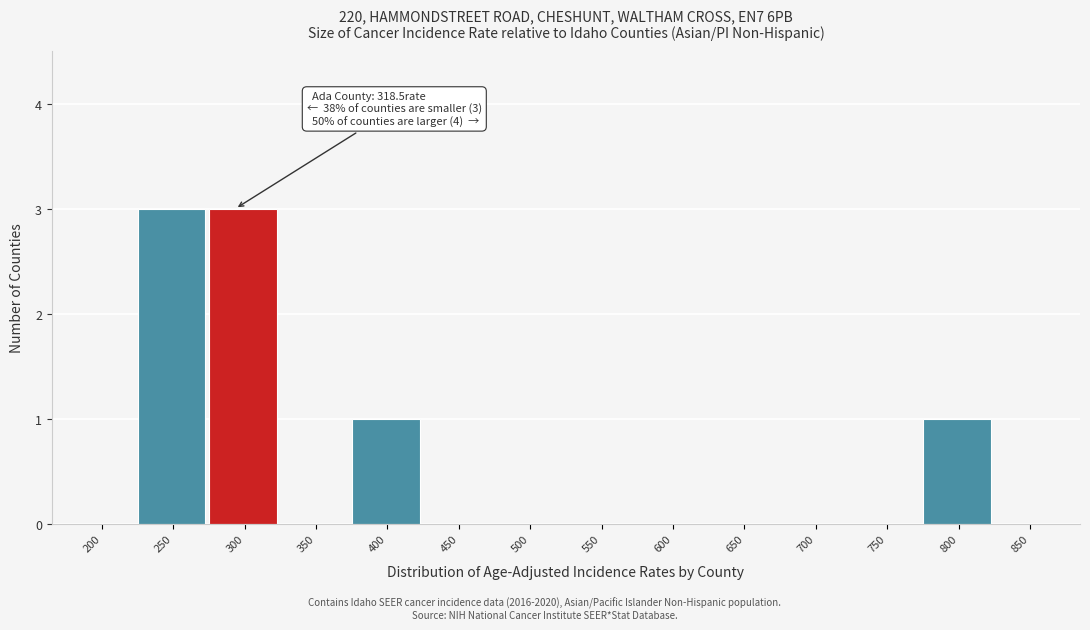

Reading left to right, list all the values displayed in this chart.

200=0	250=3	300=3	350=0	400=1	450=0	500=0	550=0	600=0	650=0	700=0	750=0	800=1	850=0